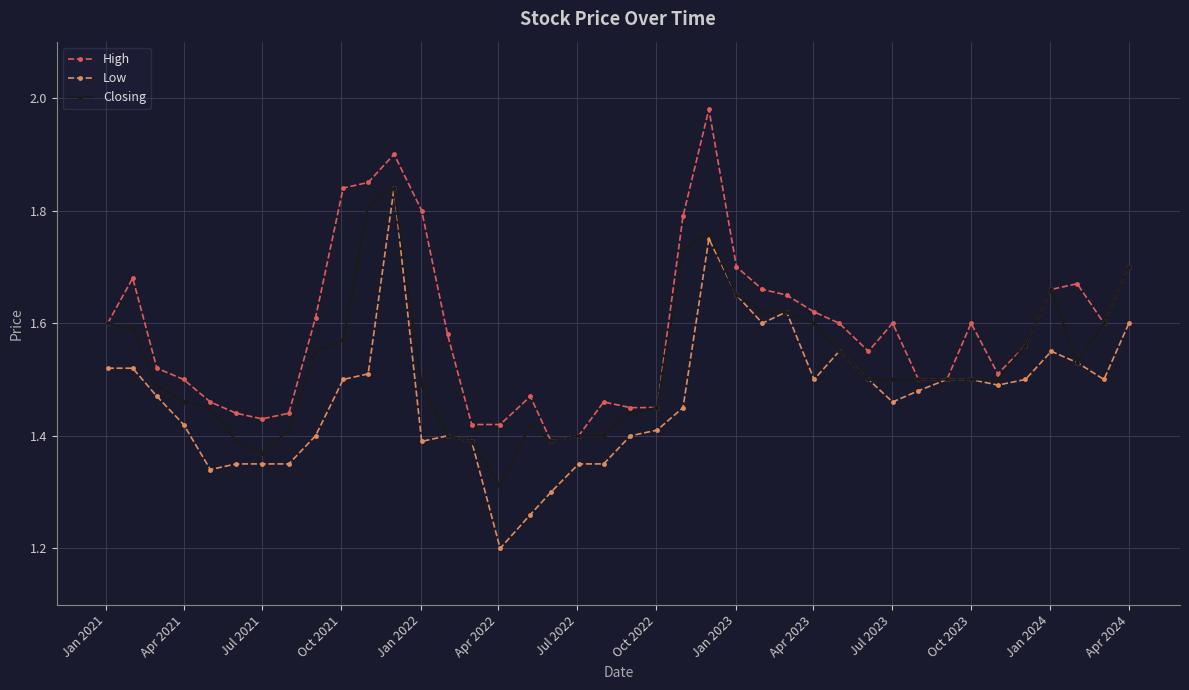

What is the minimum value shown in the chart?

1.2